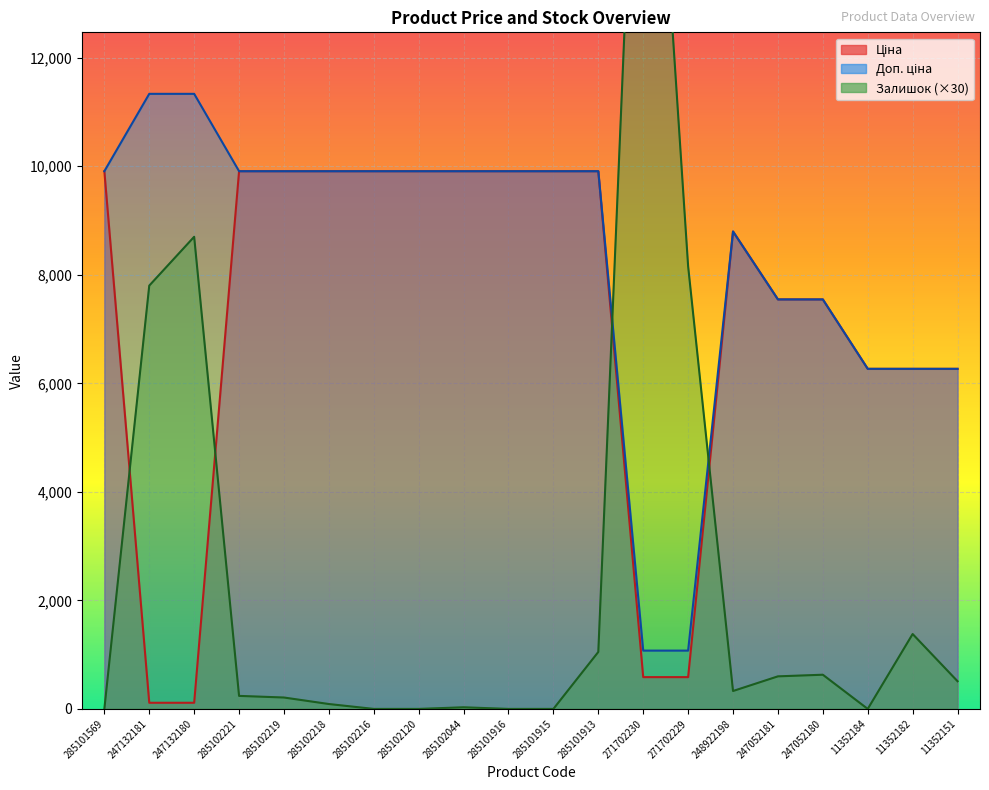

The value of Ціна at 11352182 is 6266.7. True or false?

True